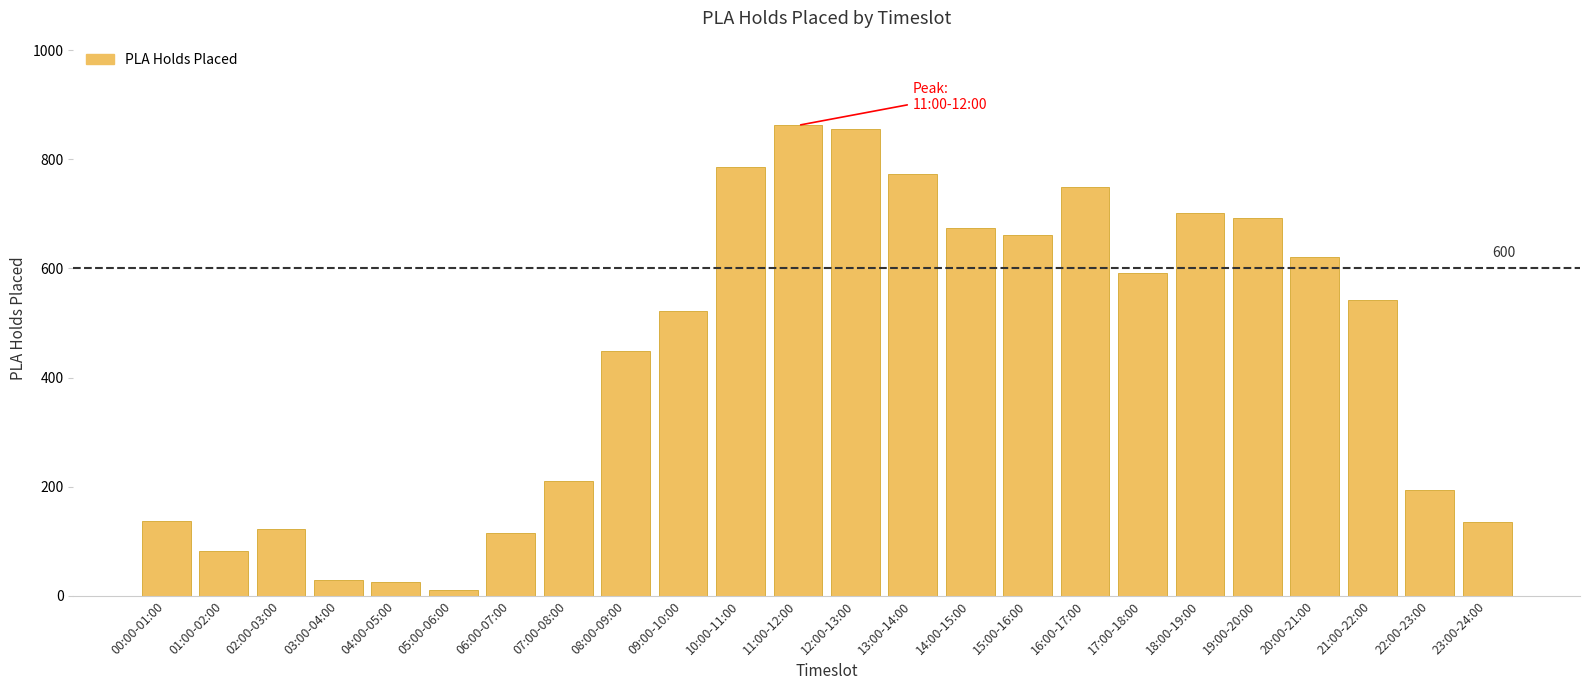

What is the label of the 2nd bar from the left?

01:00-02:00